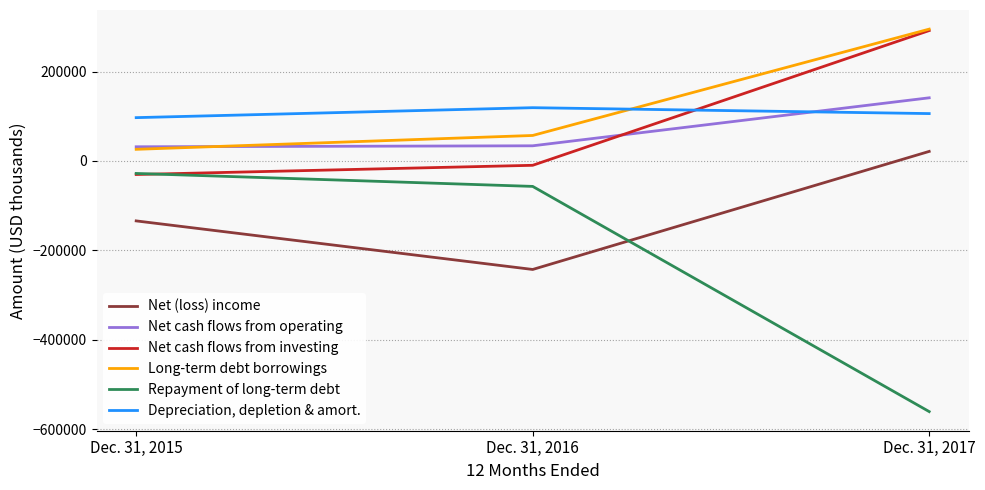

List the labels in order of Depreciation, depletion & amort. value, largest first.

Dec. 31, 2016, Dec. 31, 2017, Dec. 31, 2015